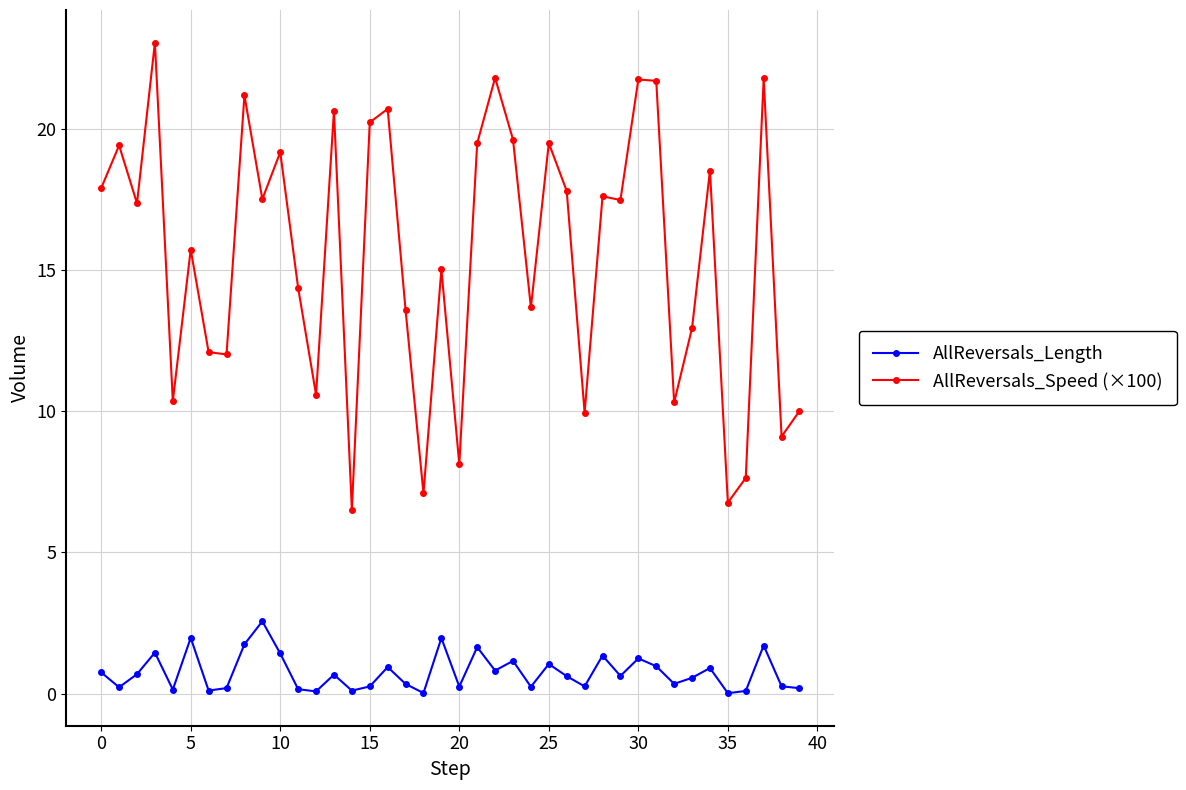

What are all the series names shown in the legend?

AllReversals_Length, AllReversals_Speed (×100)